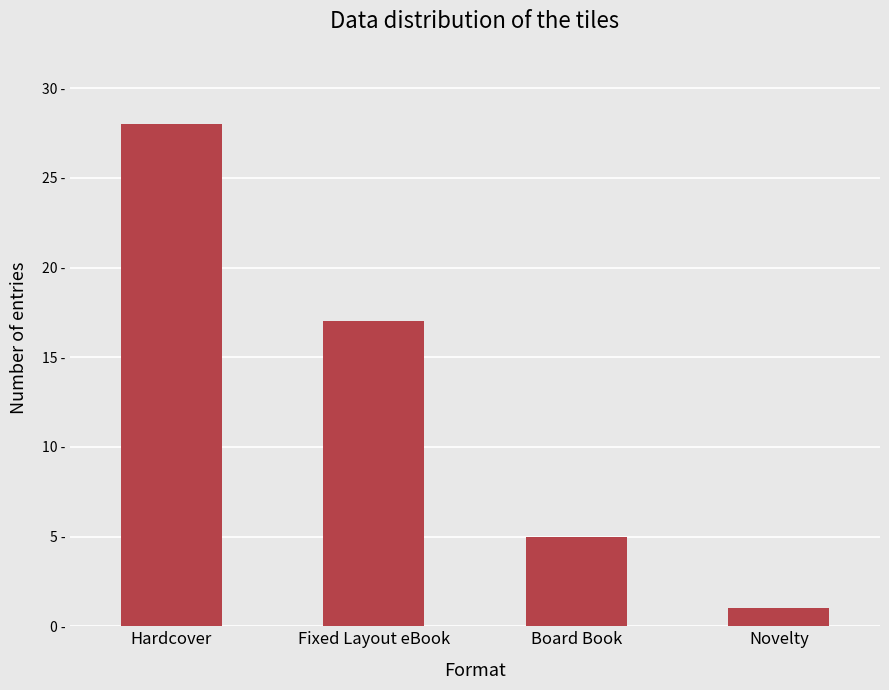

What is the ratio of the value at Hardcover to the value at Board Book?

5.6